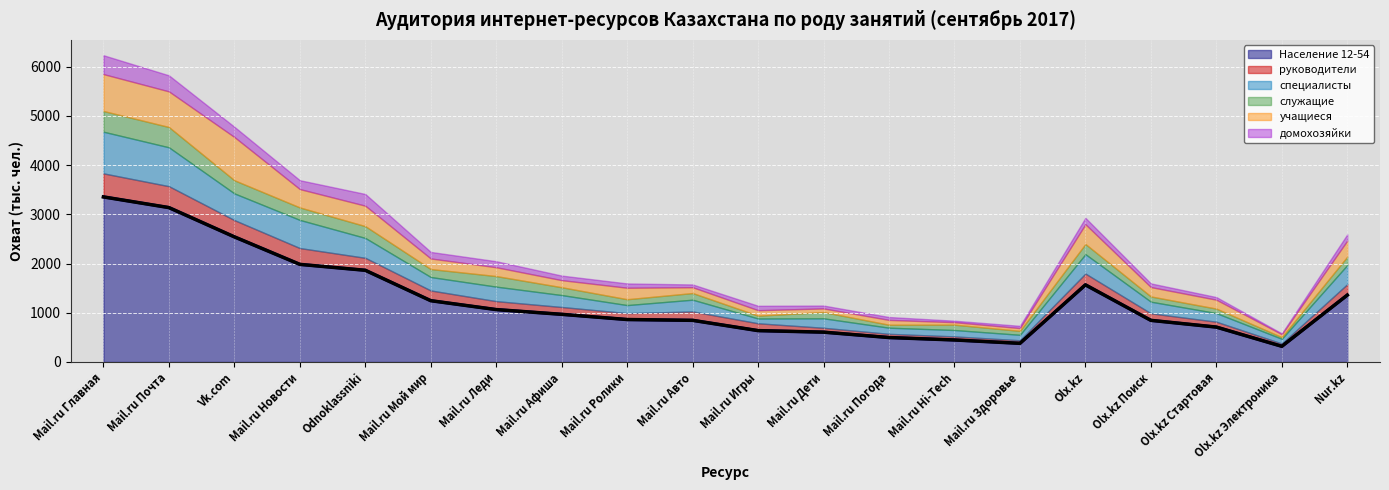

Where does the домохозяйки series first go above 92?

Mail.ru Главная